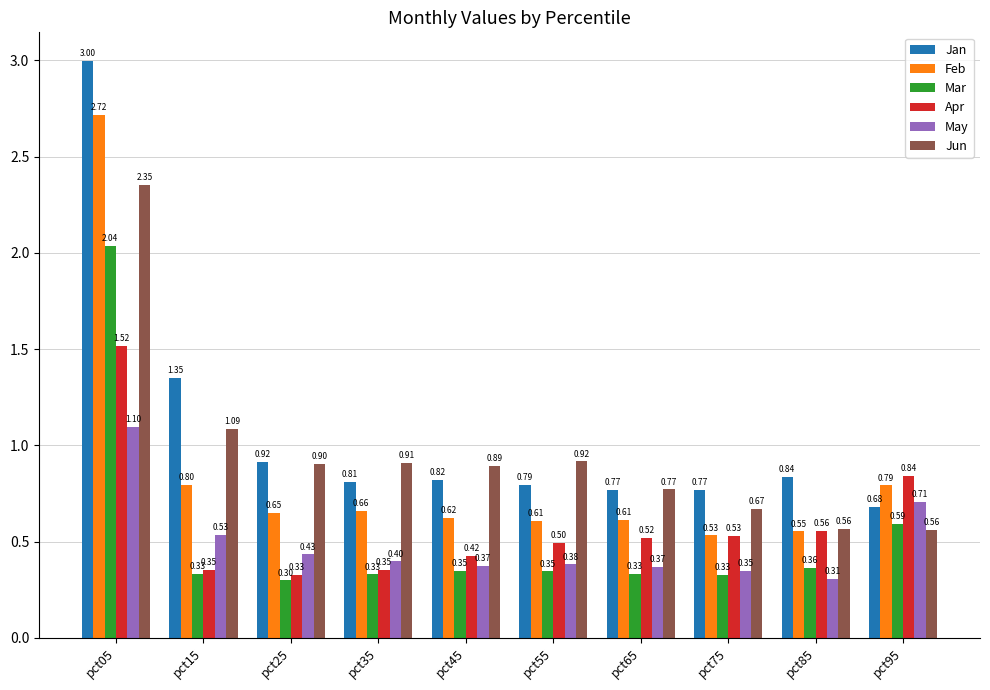

What is the value of the Jun bar at the 3rd from the left?

0.9